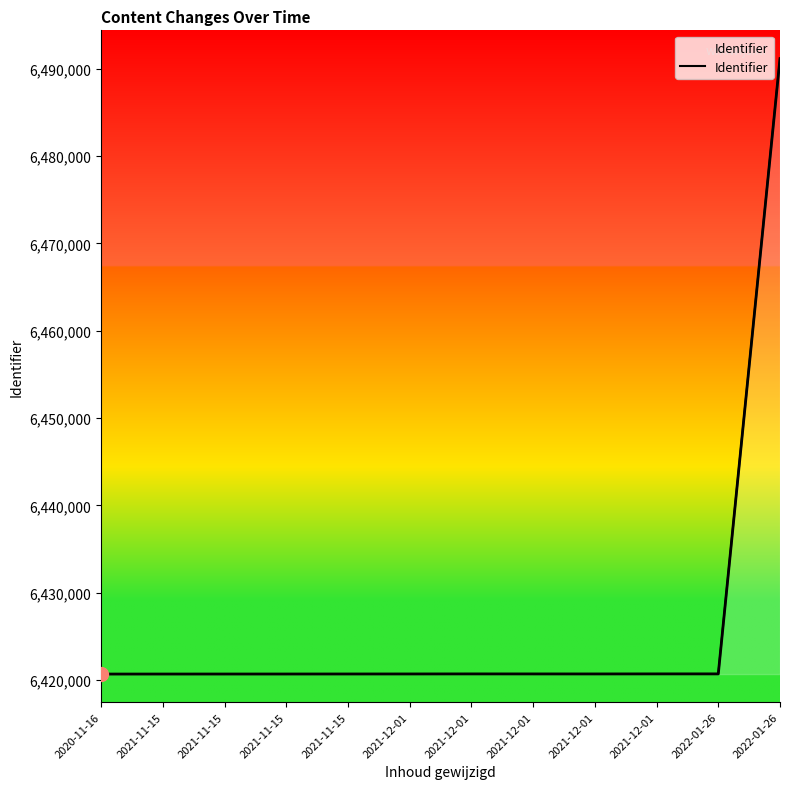

What is the change in value from 2022-01-26 to 2022-01-26?

+70480